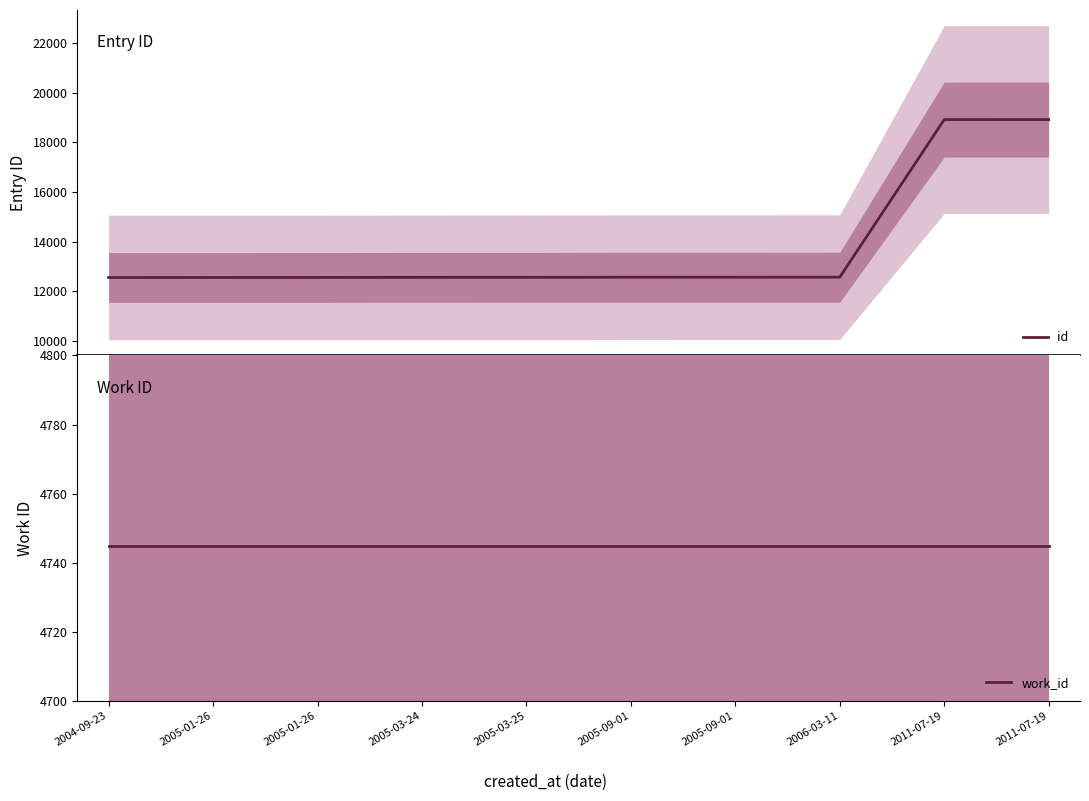

Which has a higher value, 2005-01-26 or 2005-09-01?

2005-09-01